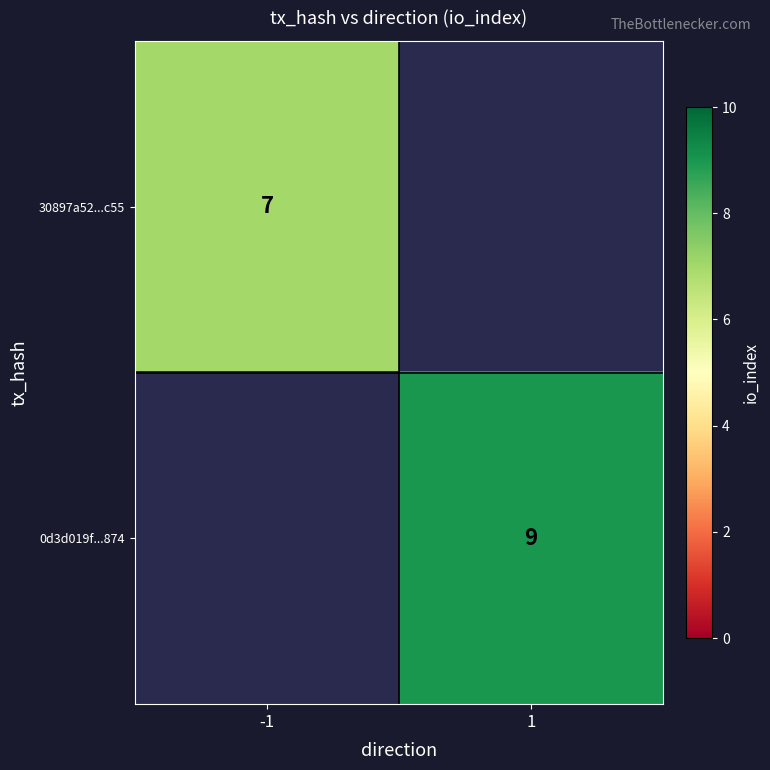

Is it true that 30897a52...c55 equals 3 at -1?

False